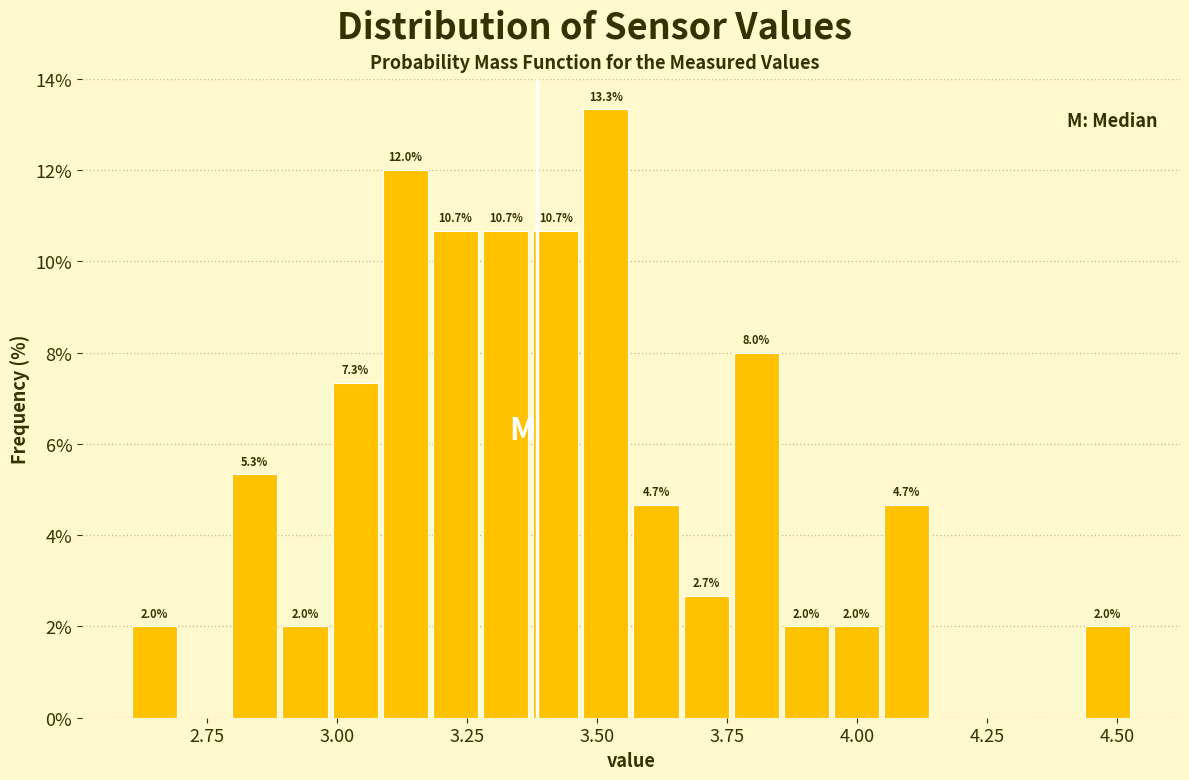

Read against the x-axis, roughly where is the centre of the tallest bar?

3.50